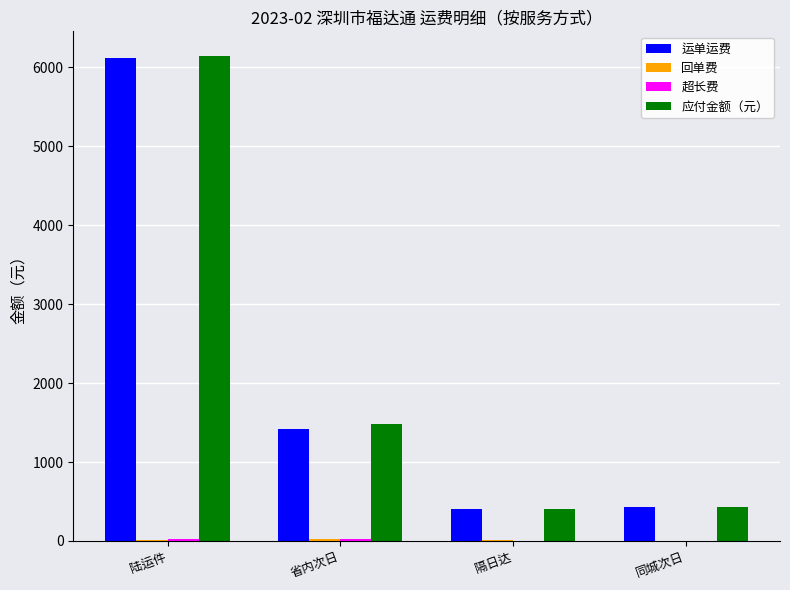

At which category is the sum across all series the highest?

陆运件